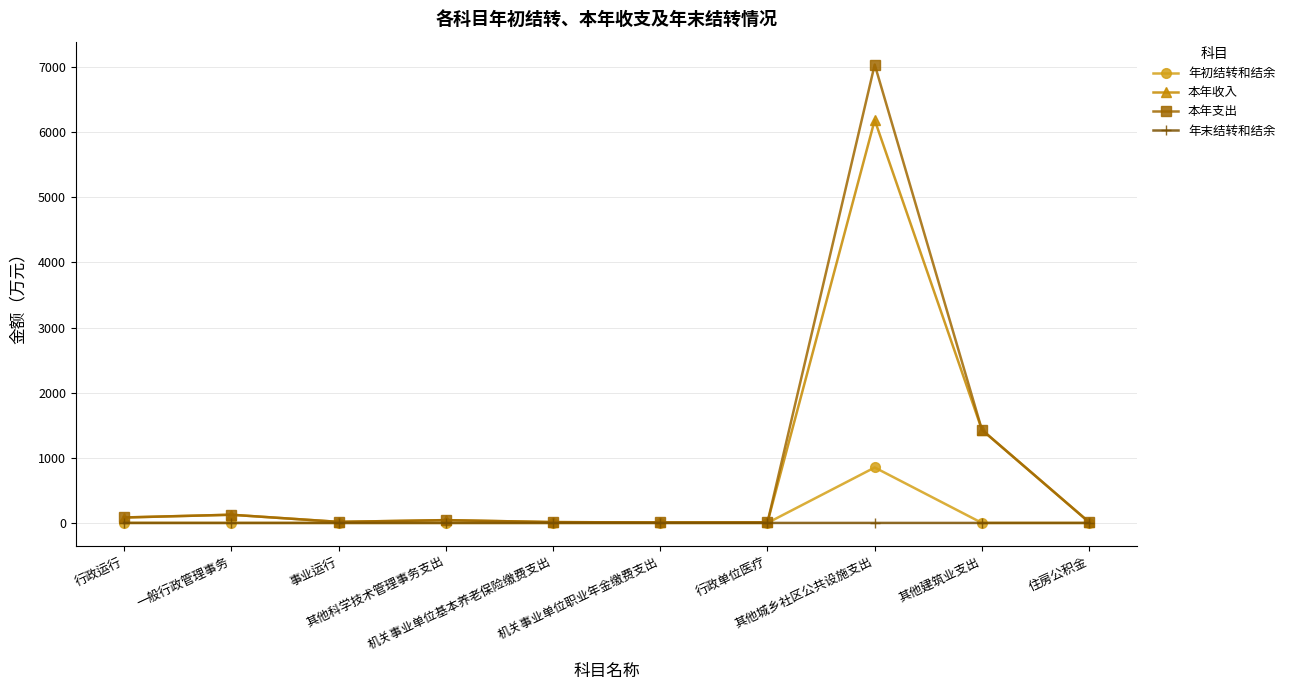

Which series has the largest range (max minus min)?

本年支出